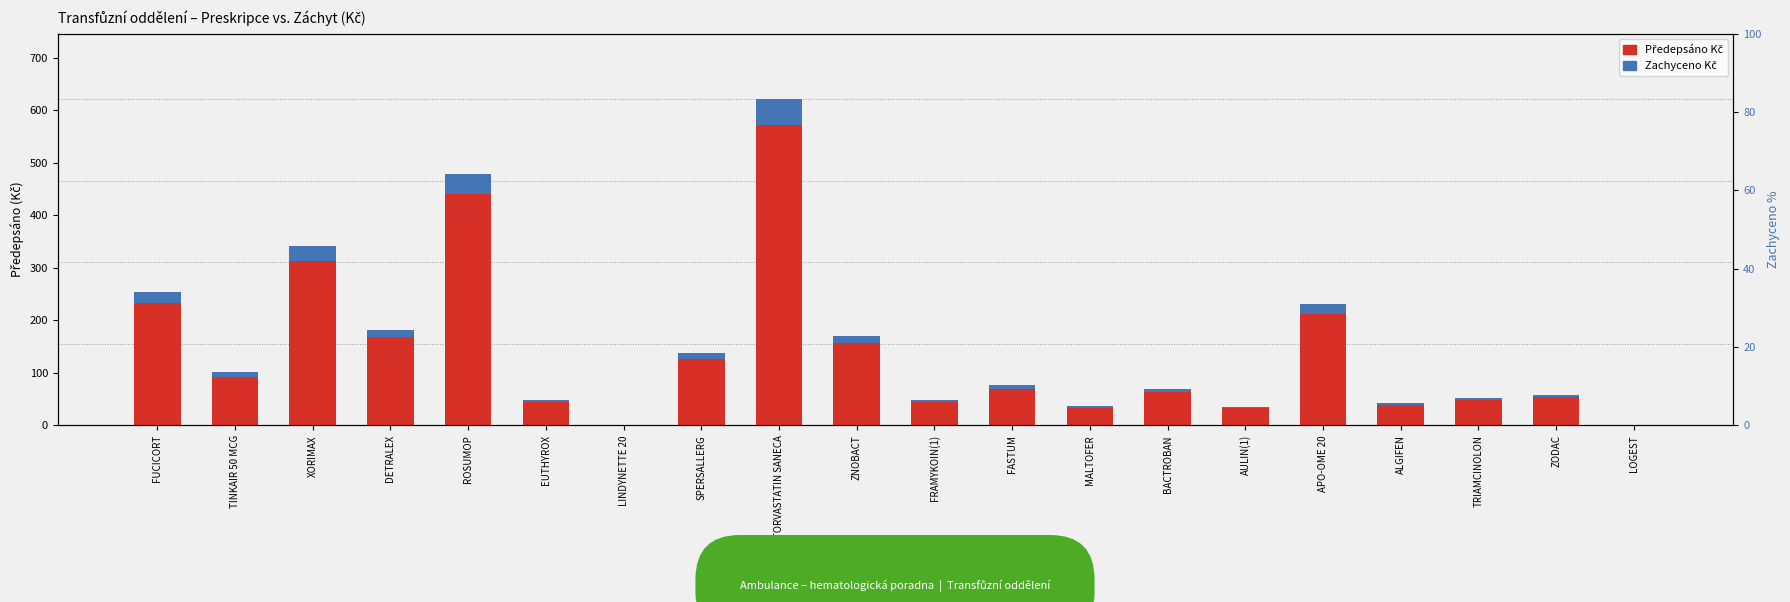

What is the value of the Předepsáno Kč bar at the 10th from the left?

170.5